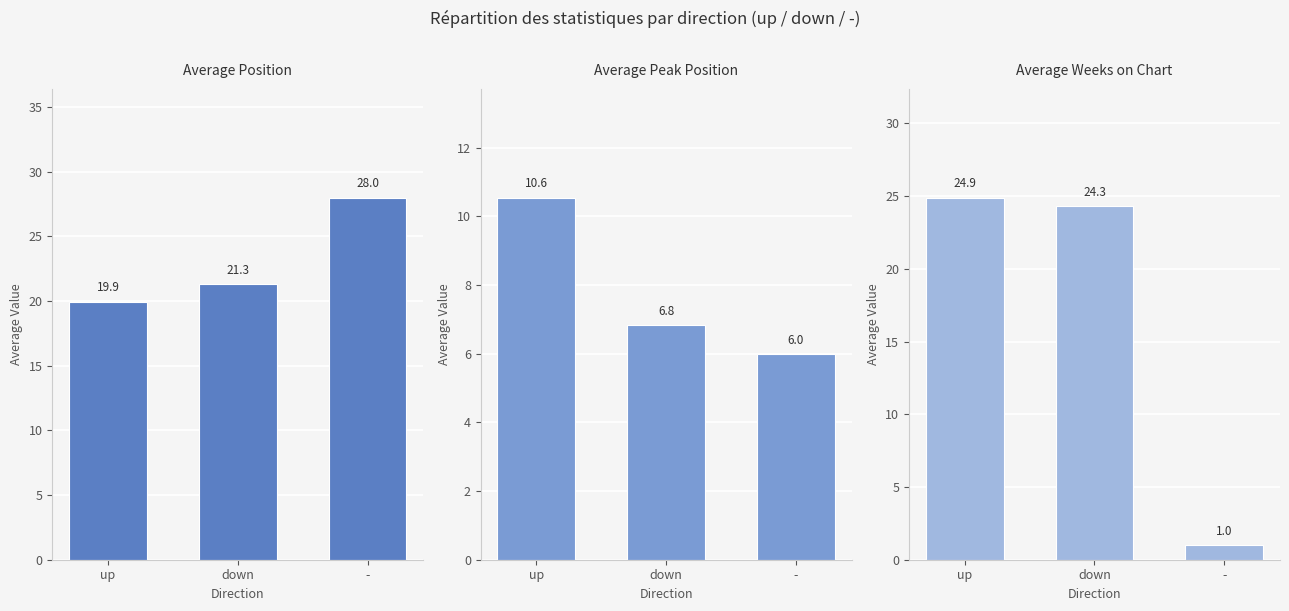

At which category does the chart reach its minimum across all series?

-